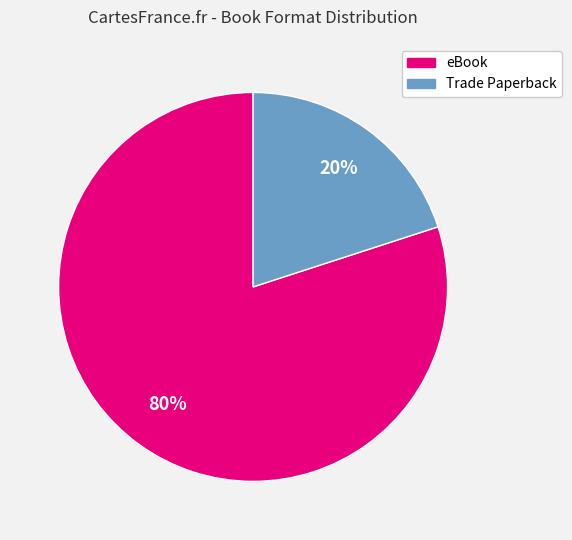

To the nearest percent, what is the average slice percentage?

50%